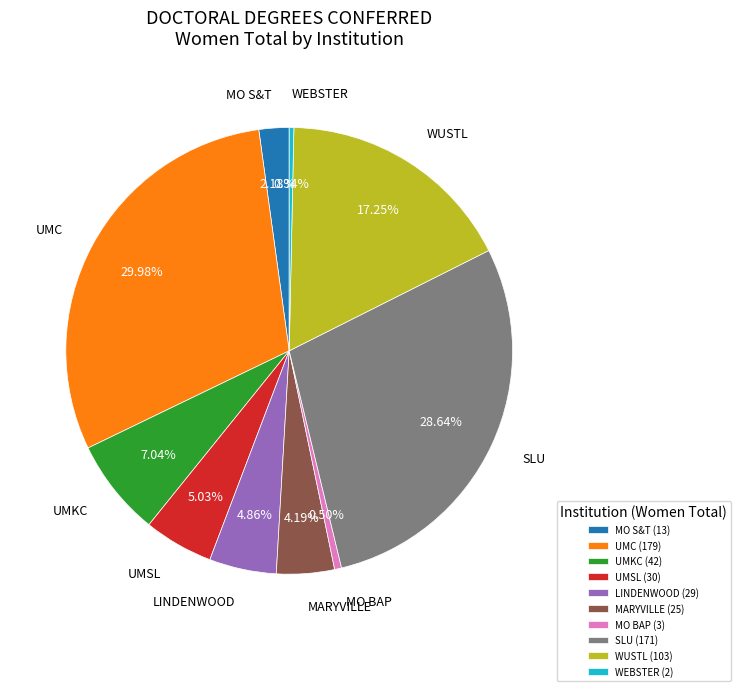

Does any single category account for the majority?

No